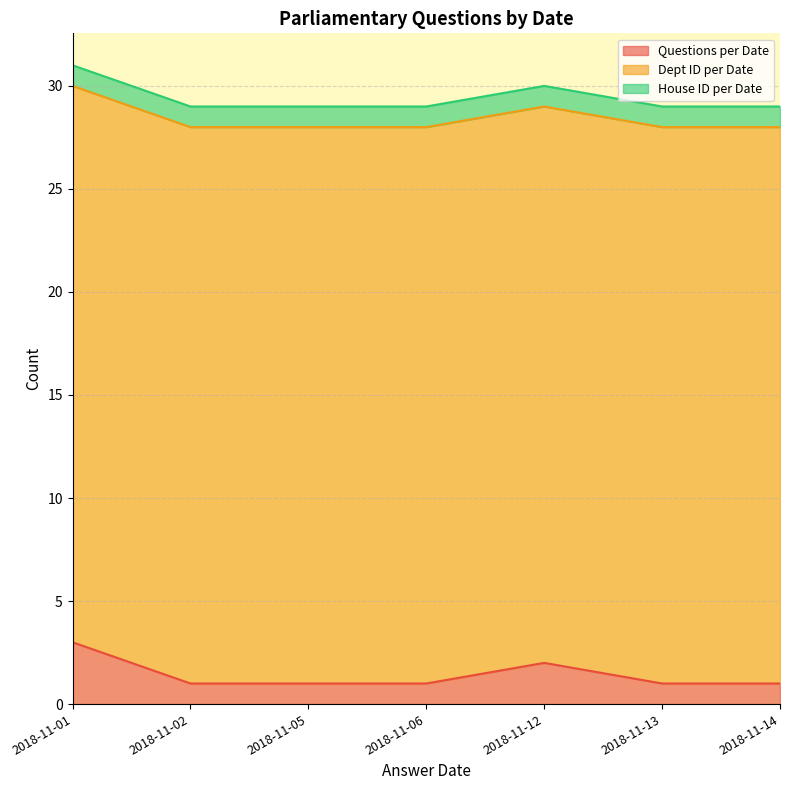

List the labels in order of House ID per Date value, smallest first.

2018-11-01, 2018-11-02, 2018-11-05, 2018-11-06, 2018-11-12, 2018-11-13, 2018-11-14